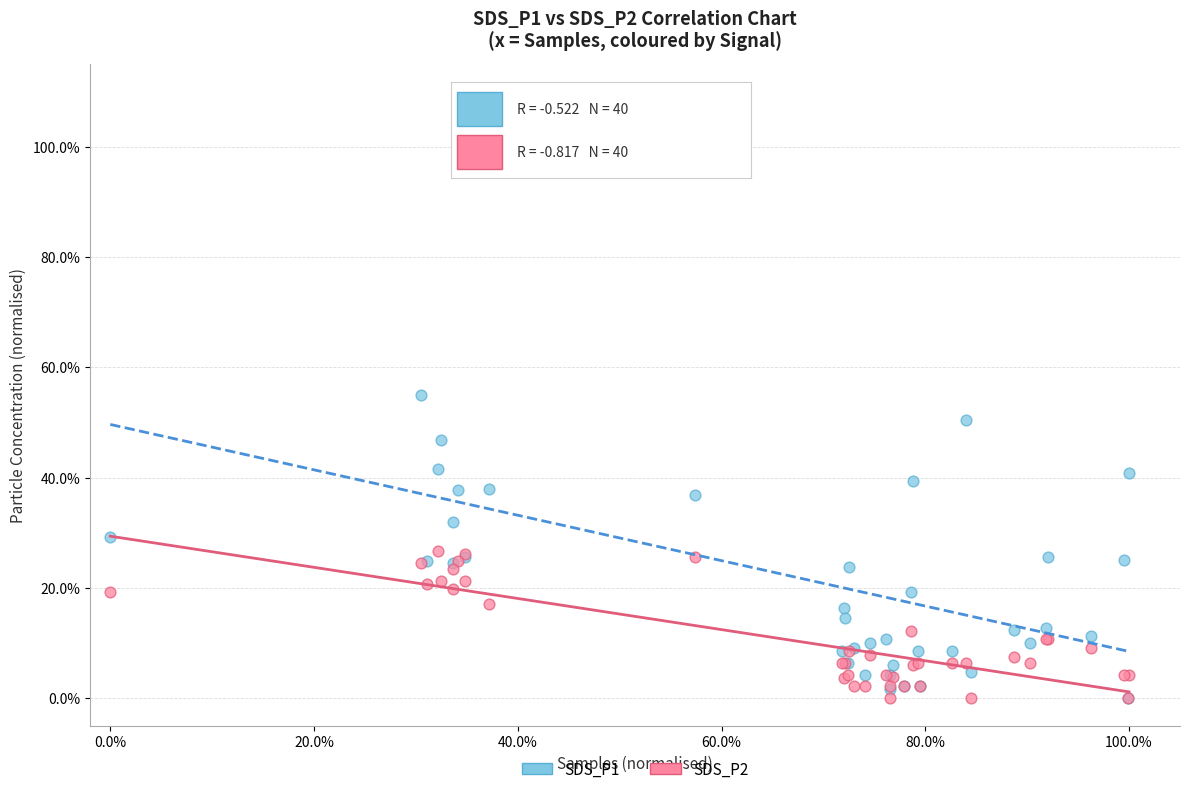

What are all the series names shown in the legend?

SDS_P1, SDS_P2